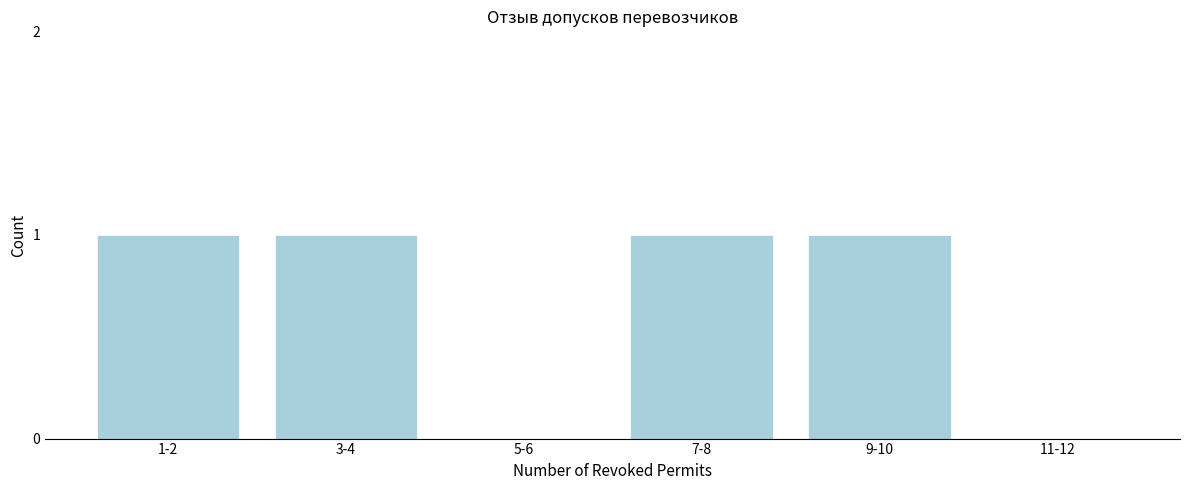

Reading left to right, what are all the values shown in this chart?

1-2=1	3-4=1	5-6=0	7-8=1	9-10=1	11-12=0